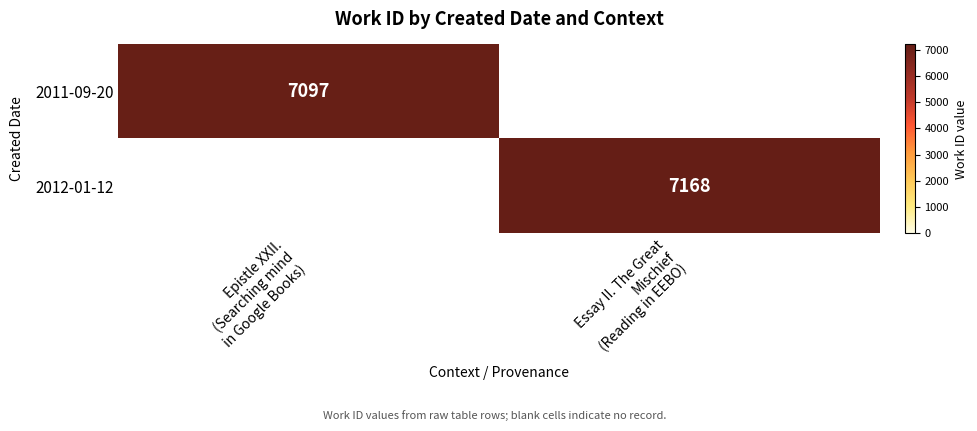

Is it true that 2011-09-20 equals 2206.1 at Epistle XXII. (Searching mind in Google Books)?

False